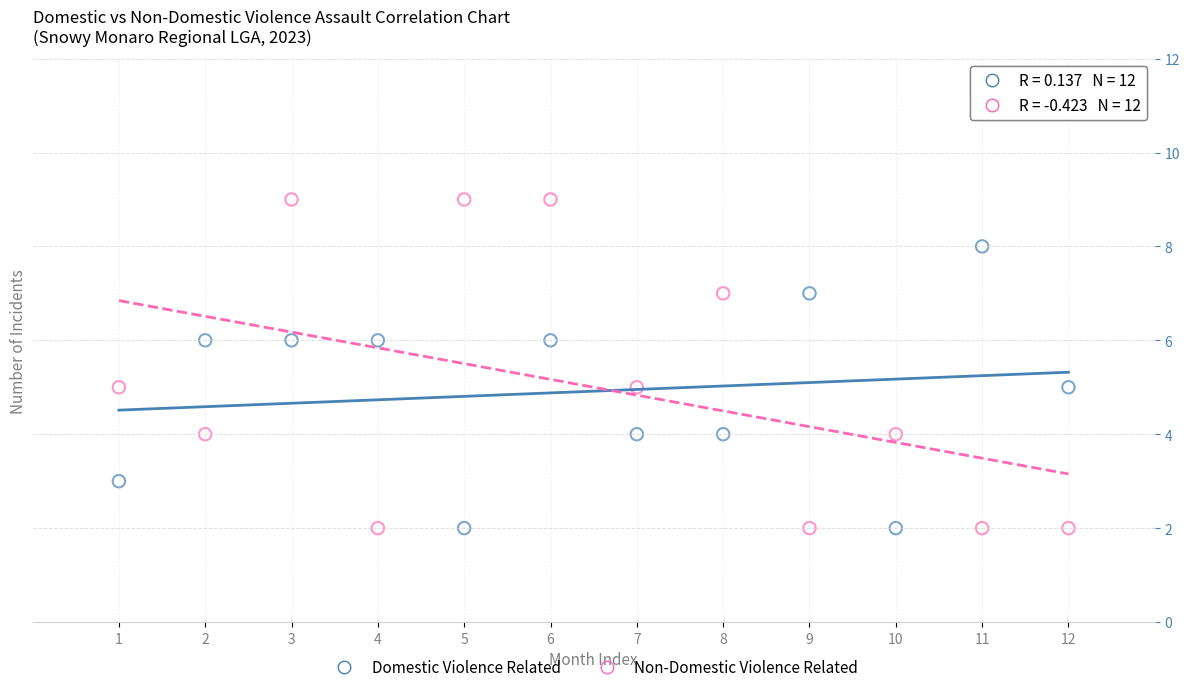

Across all data points, what is the range of Y values (max minus min)?

7